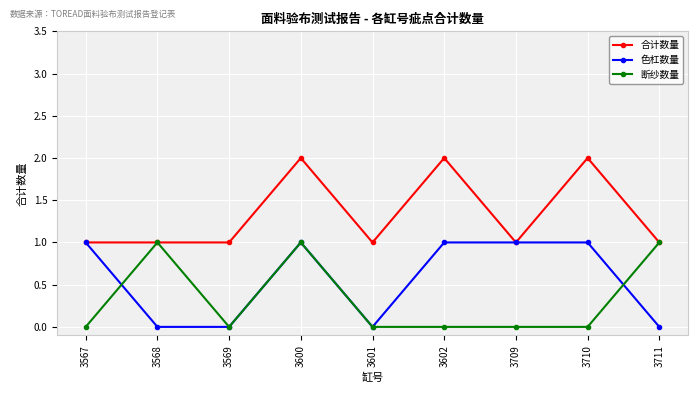

Reading left to right, extract all data points from this chart.

合计数量: 1	1	1	2	1	2	1	2	1
色杠数量: 1	0	0	1	0	1	1	1	0
断纱数量: 0	1	0	1	0	0	0	0	1